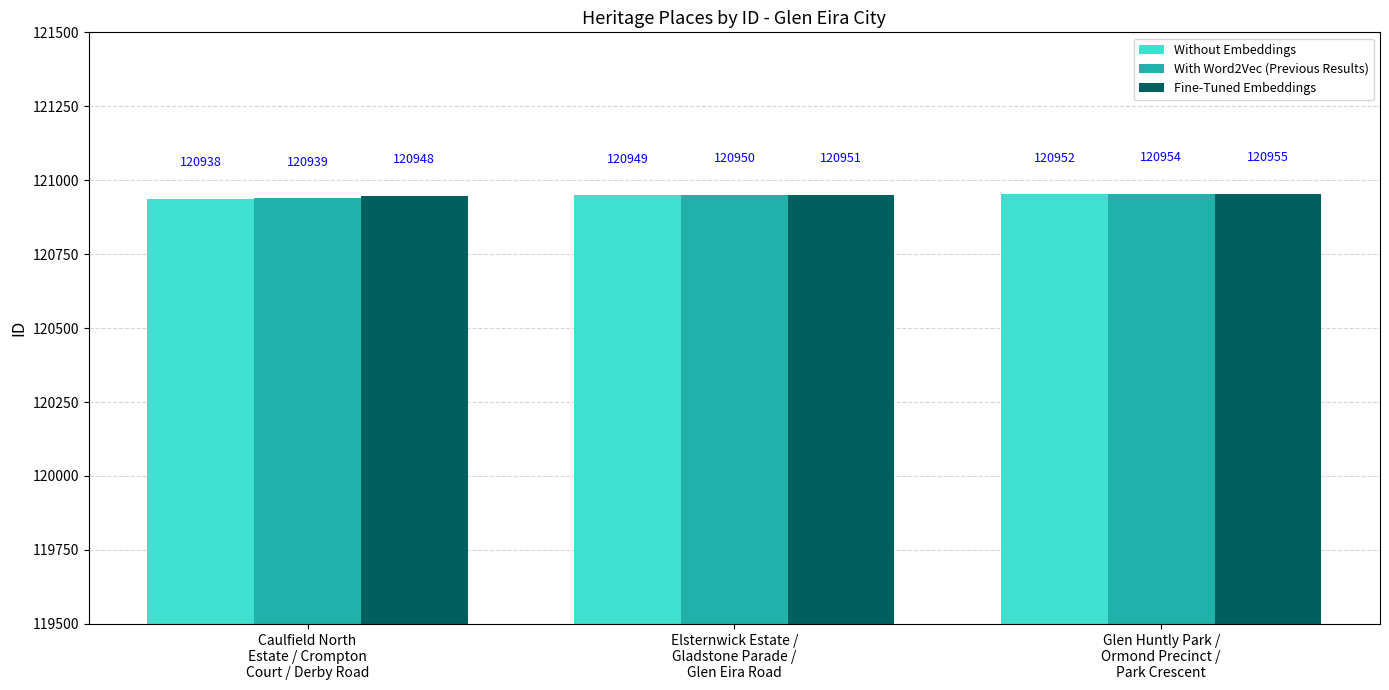

What is the label of the 3rd bar from the right?

Caulfield North
Estate / Crompton
Court / Derby Road